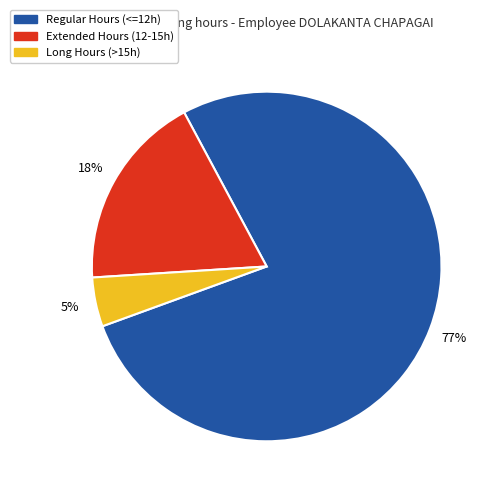

To the nearest percent, what is the average slice percentage?

33%